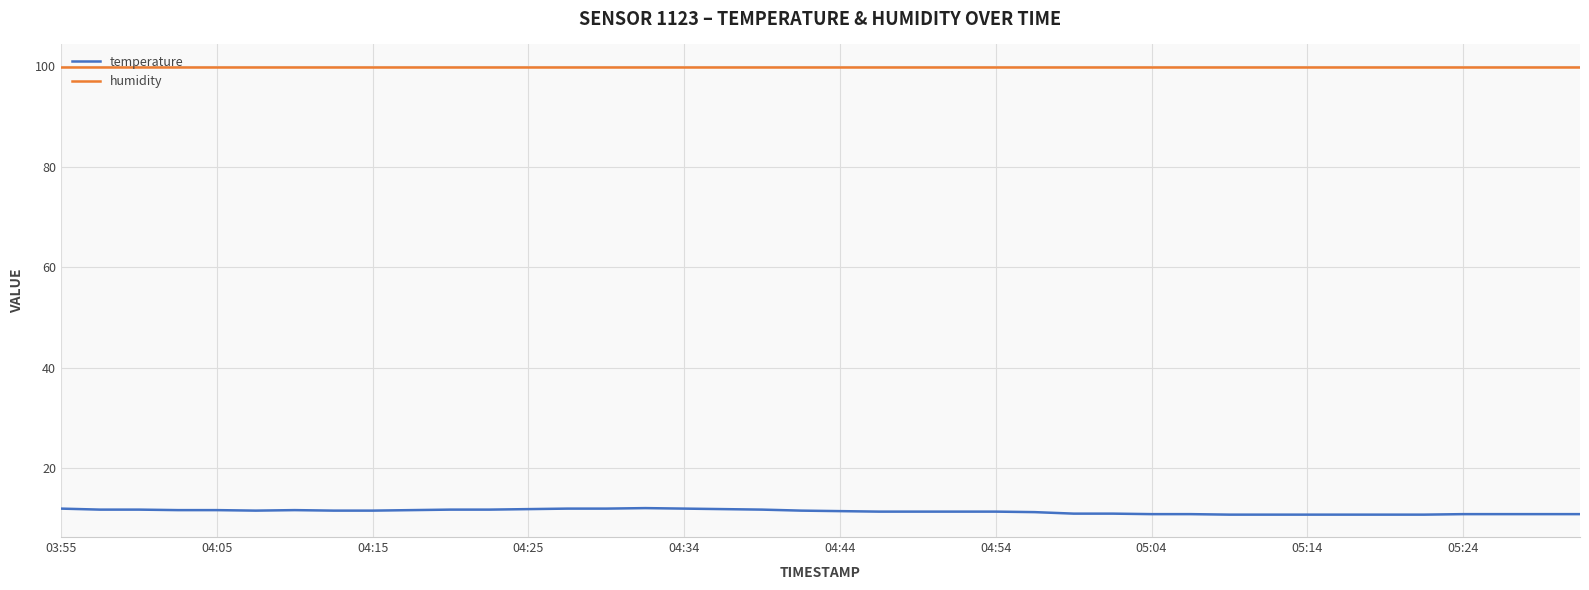

Which series has the largest total across all categories?

humidity